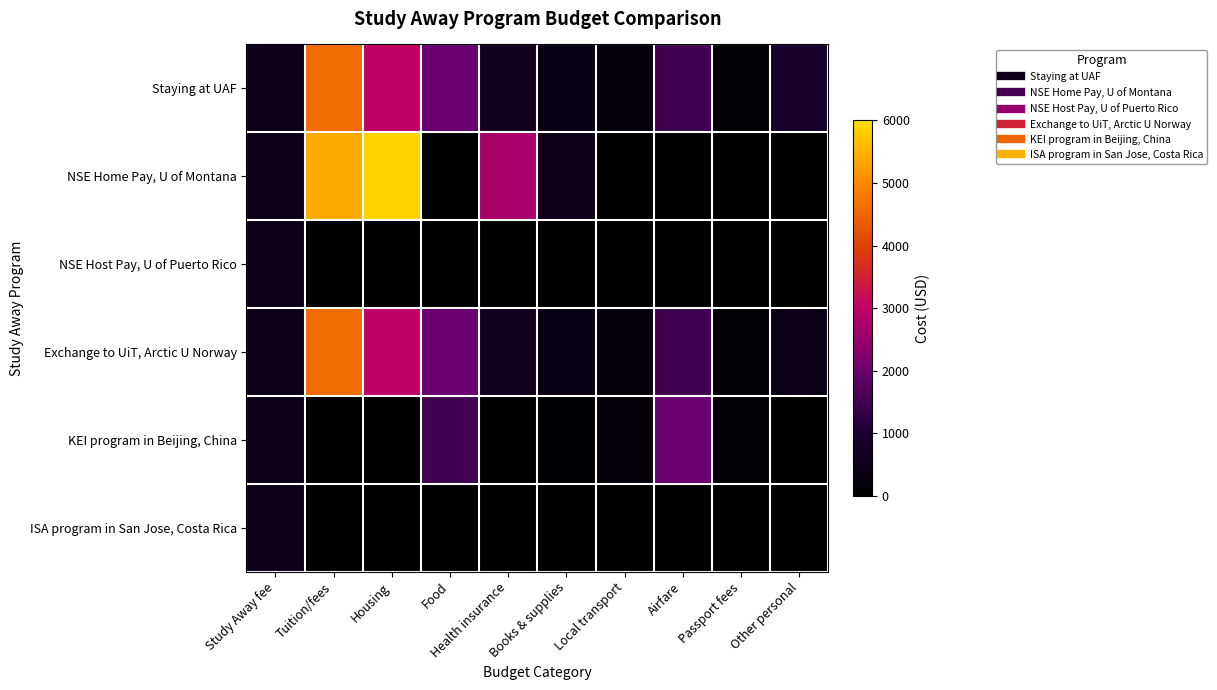

At which category is the sum across all series the highest?

Tuition/fees